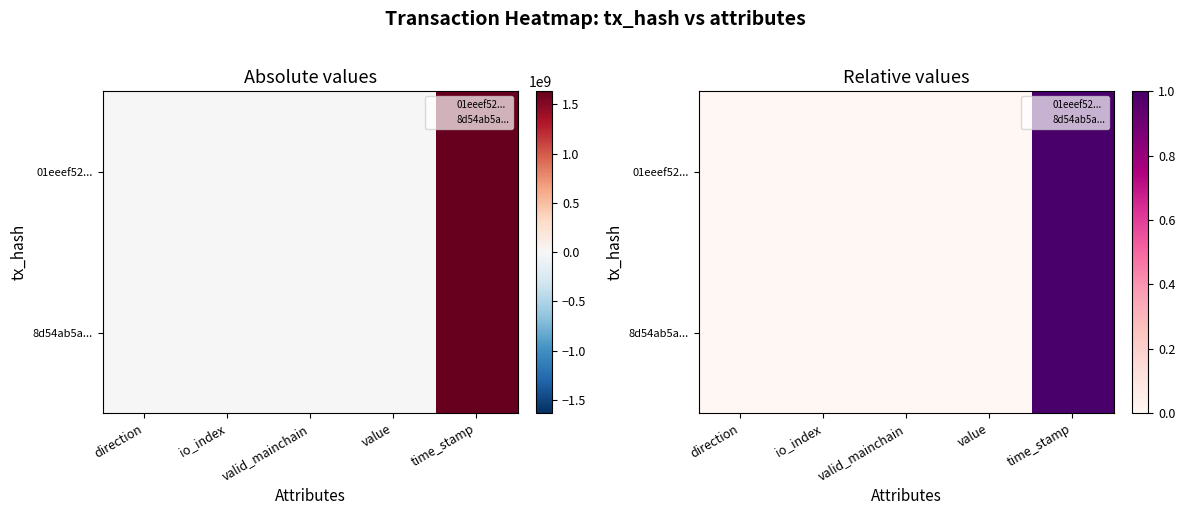

The value of 01eeef52... at io_index is 0.0. True or false?

False